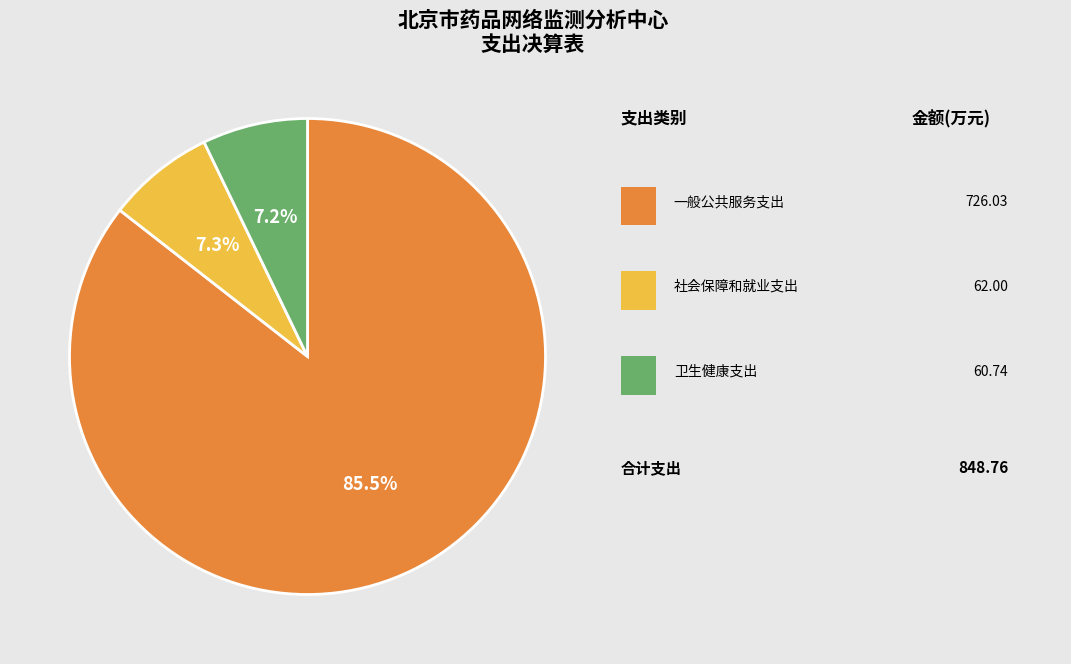

How many slices are in this pie chart?

3